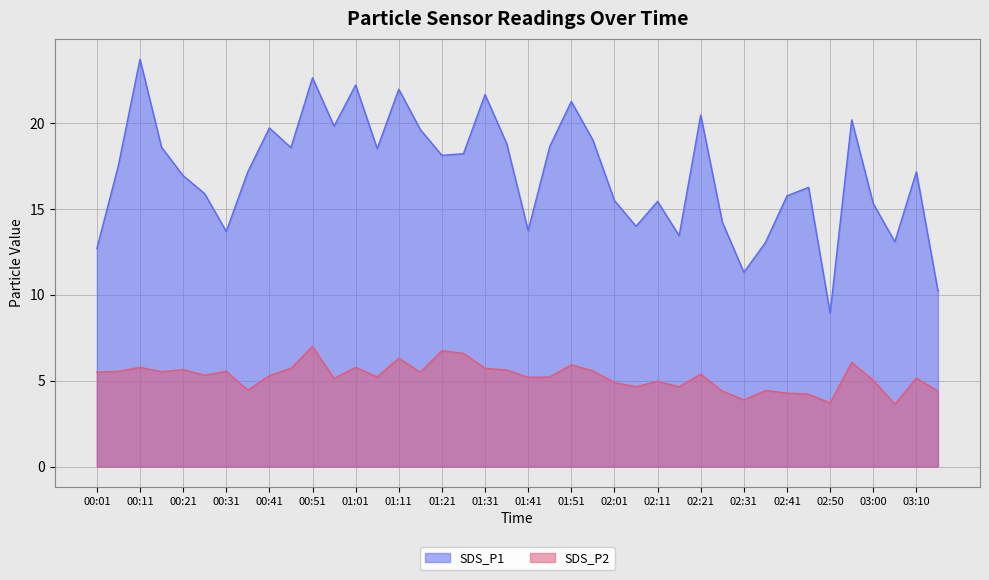

True or false: SDS_P1 and SDS_P2 intersect in this chart.

False